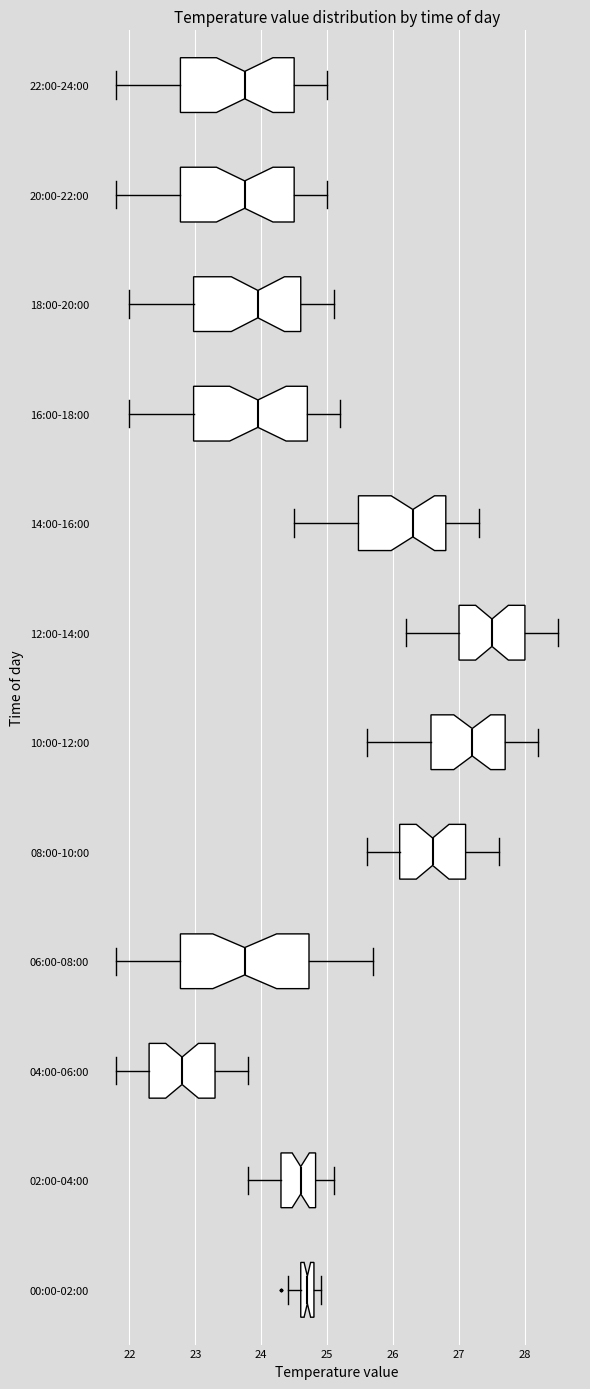

Where does the left whisker of the box for 10:00-12:00 end on the x-axis? The values are not printed on the chart, so give them approximately, as read against the axis.

25.6